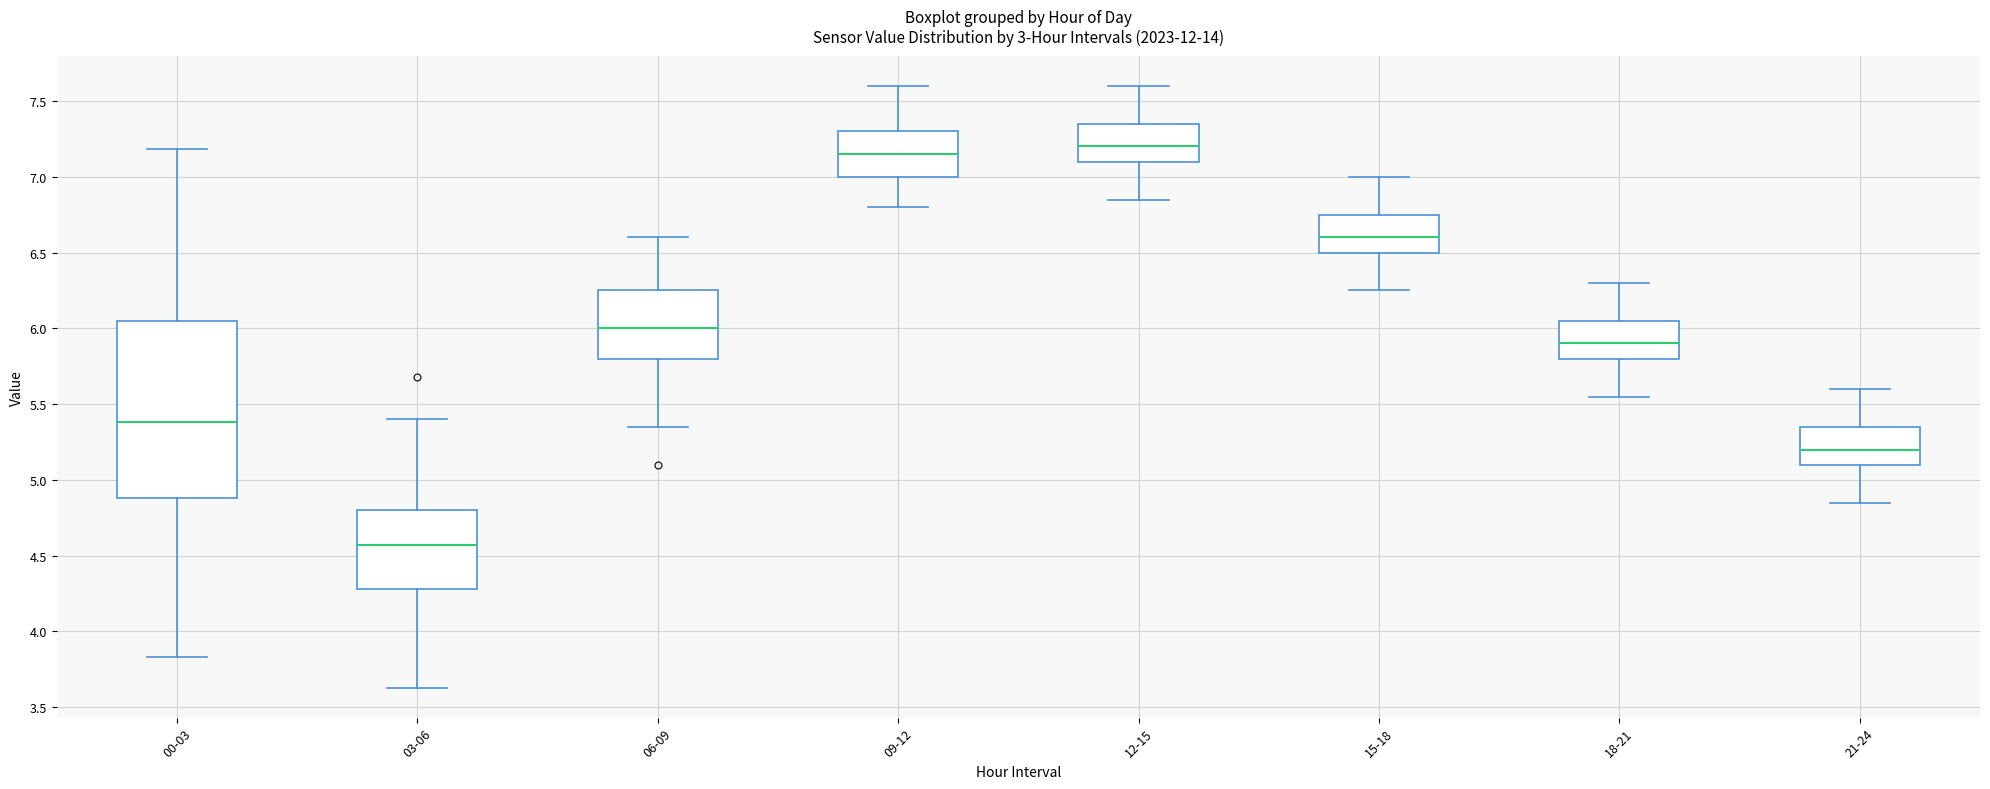

Reading left to right, read every box against the y-axis: the position of its median line, the range the box covers, and the ends of its whiskers. The values are not printed on the chart, so give them approximately, as read against the axis.

00-03: median 5.40, box 4.90 to 6.05, whiskers 3.85 to 7.20
03-06: median 4.55, box 4.30 to 4.80, whiskers 3.65 to 5.40
06-09: median 6.00, box 5.80 to 6.25, whiskers 5.35 to 6.60
09-12: median 7.15, box 7.00 to 7.30, whiskers 6.80 to 7.60
12-15: median 7.20, box 7.10 to 7.35, whiskers 6.85 to 7.60
15-18: median 6.60, box 6.50 to 6.75, whiskers 6.25 to 7.00
18-21: median 5.90, box 5.80 to 6.05, whiskers 5.55 to 6.30
21-24: median 5.20, box 5.10 to 5.35, whiskers 4.85 to 5.60